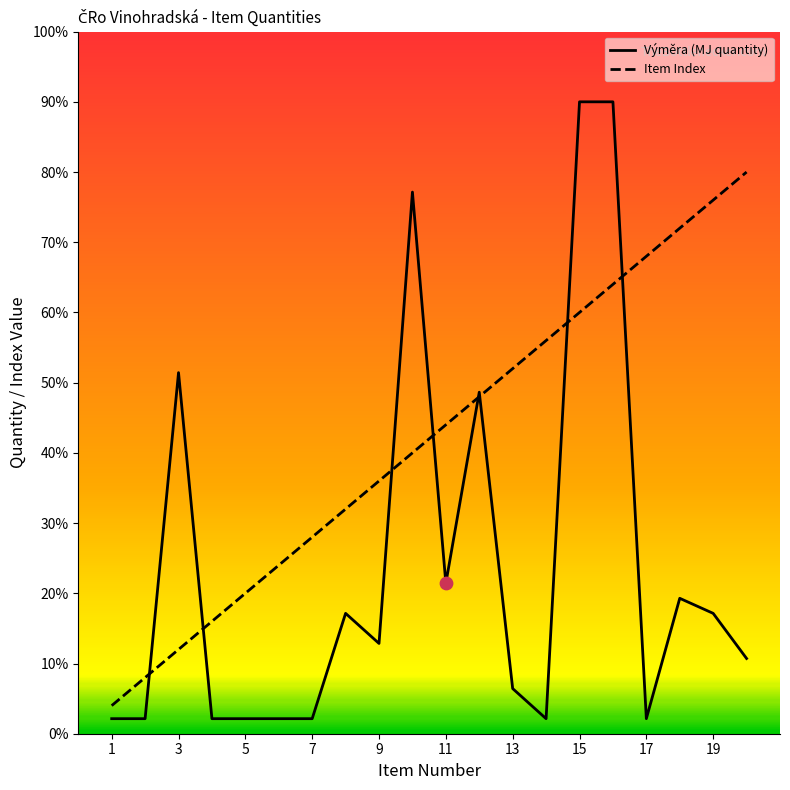

What are all the series names shown in the legend?

Výměra (MJ quantity), Item Index